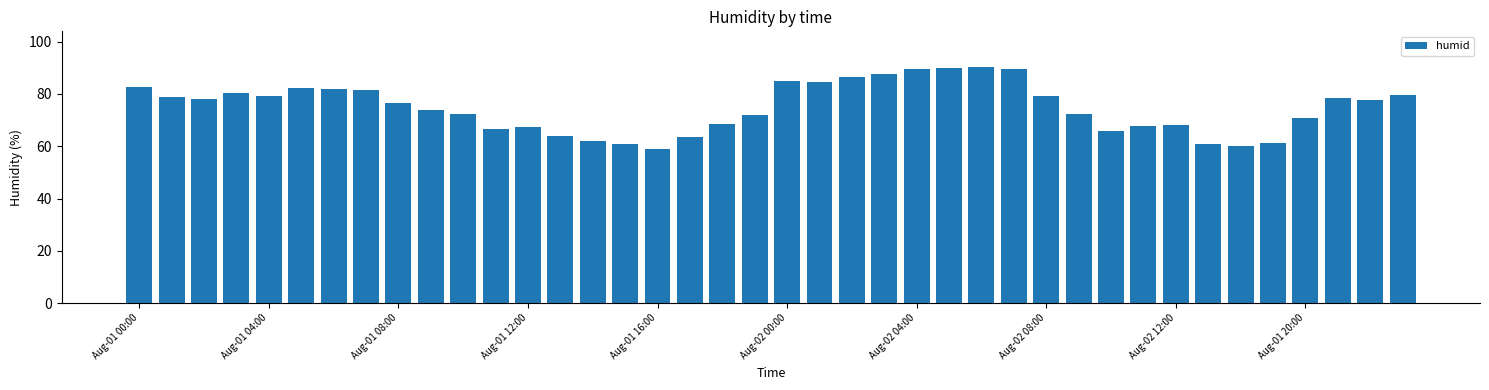

What is the minimum value shown in the chart?

59.0